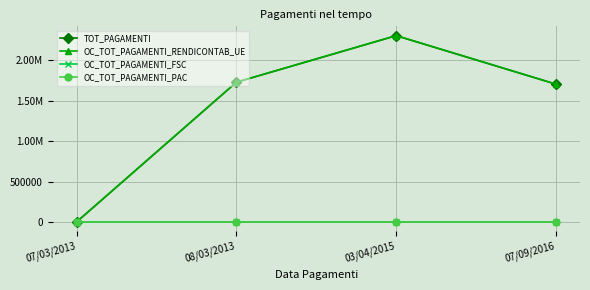

What is the sum of all TOT_PAGAMENTI values?

5734514.9